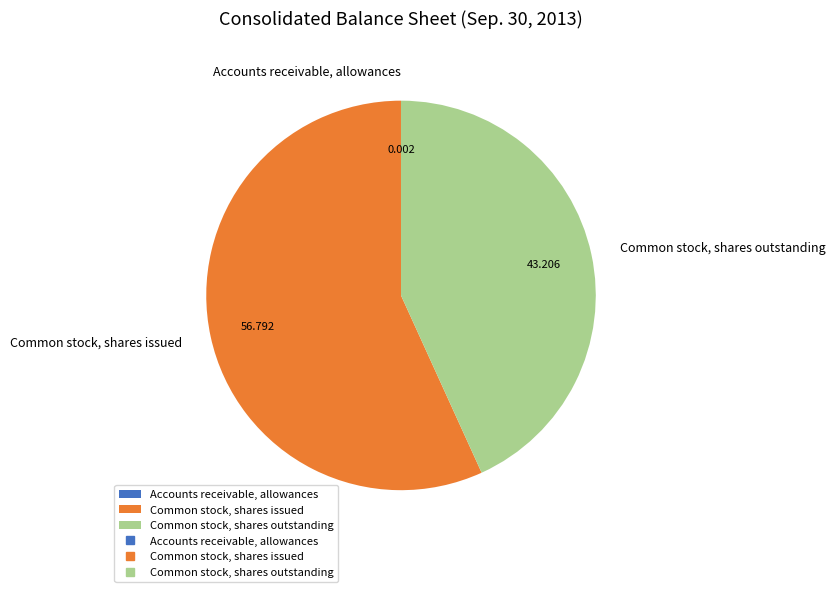

Which slice represents more than half of the pie?

Common stock, shares issued